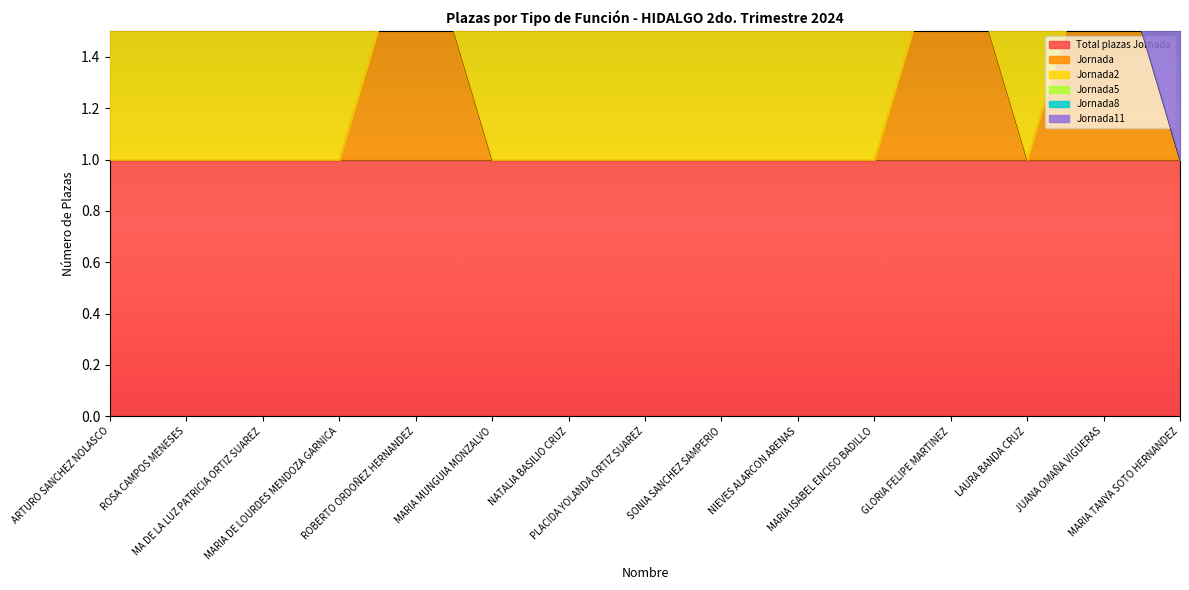

Between MA DE LA LUZ PATRICIA ORTIZ SUAREZ and PLACIDA YOLANDA ORTIZ SUAREZ, which series saw the biggest shift?

Total plazas Jornada